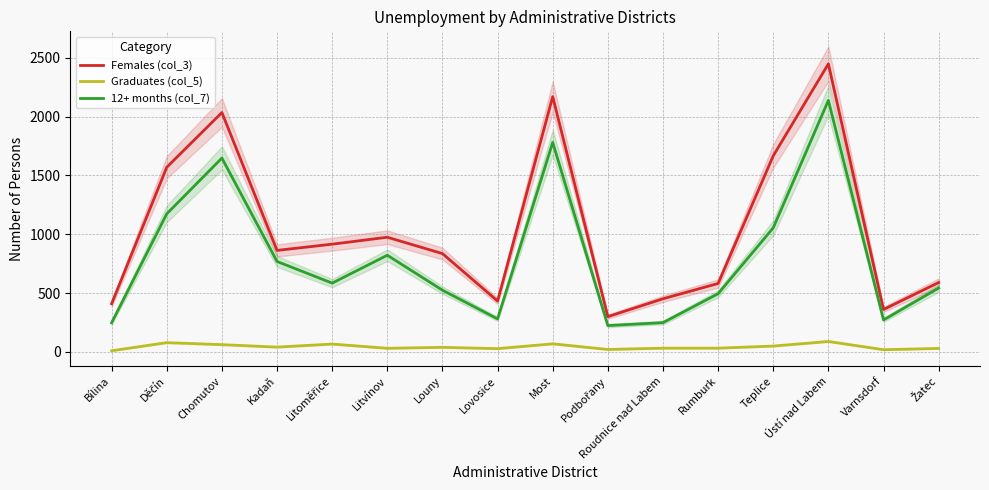

True or false: Graduates (col_5) and Females (col_3) cross at least once.

False